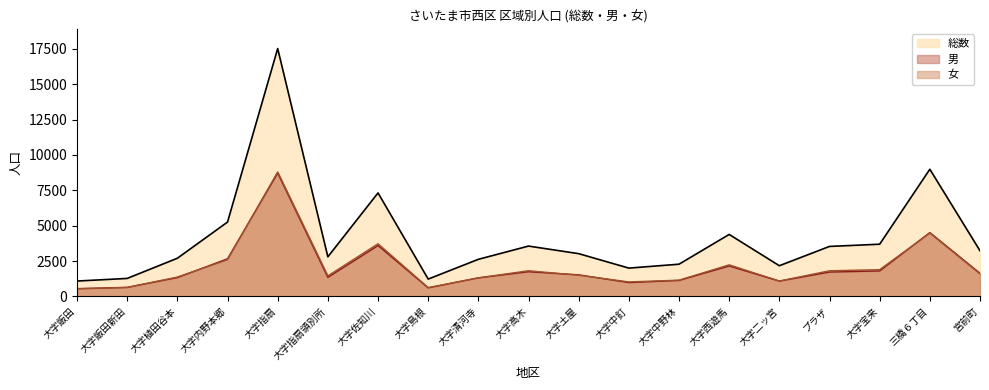

True or false: 男 and 総数 intersect in this chart.

False